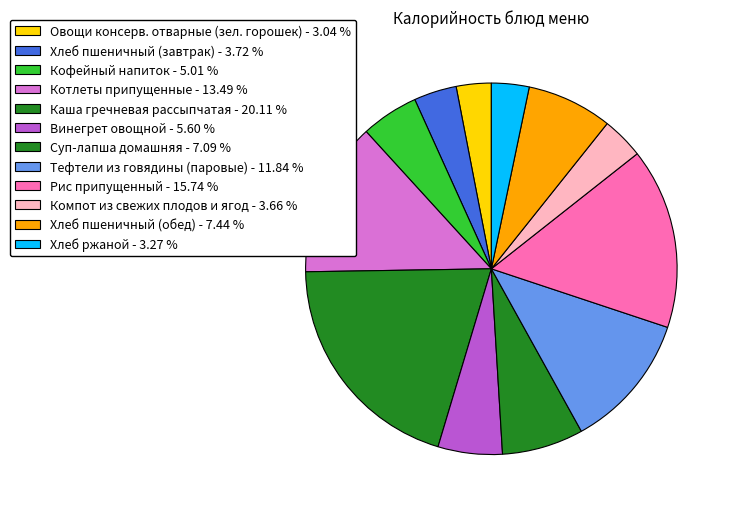

Does Компот из свежих плодов и ягод represent more than half of the total?

No